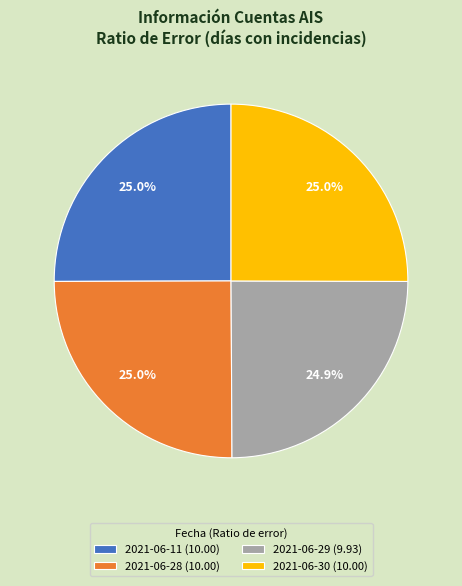

Combined, what portion of the pie is 2021-06-29 (9.93) and 2021-06-28 (10.00)?

49.9%